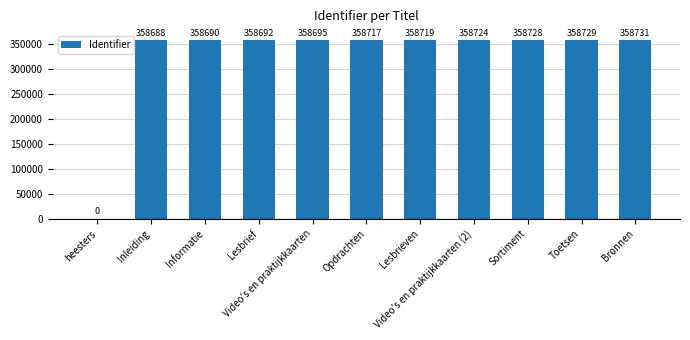

Count the number of data series in this chart.

1